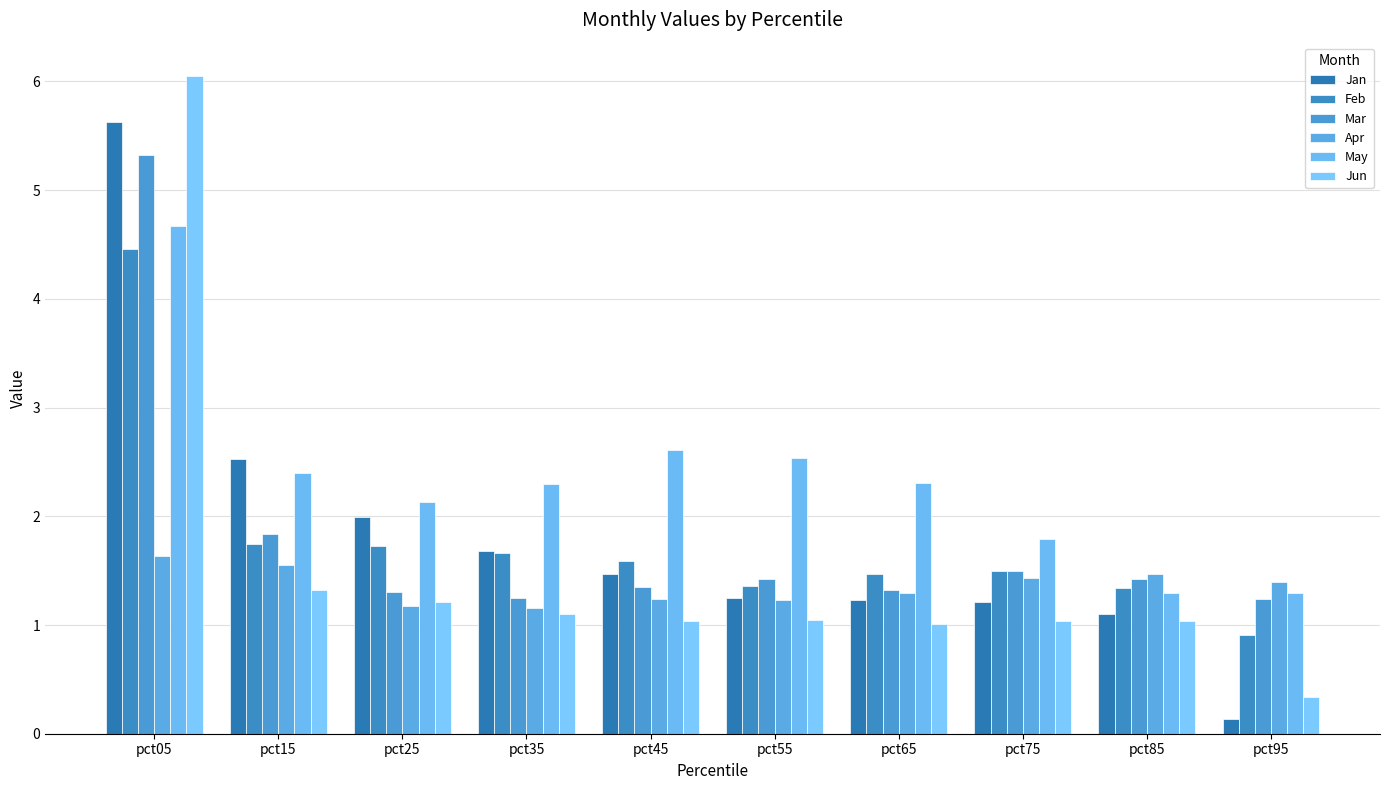

What is the highest value of the May series?

4.7